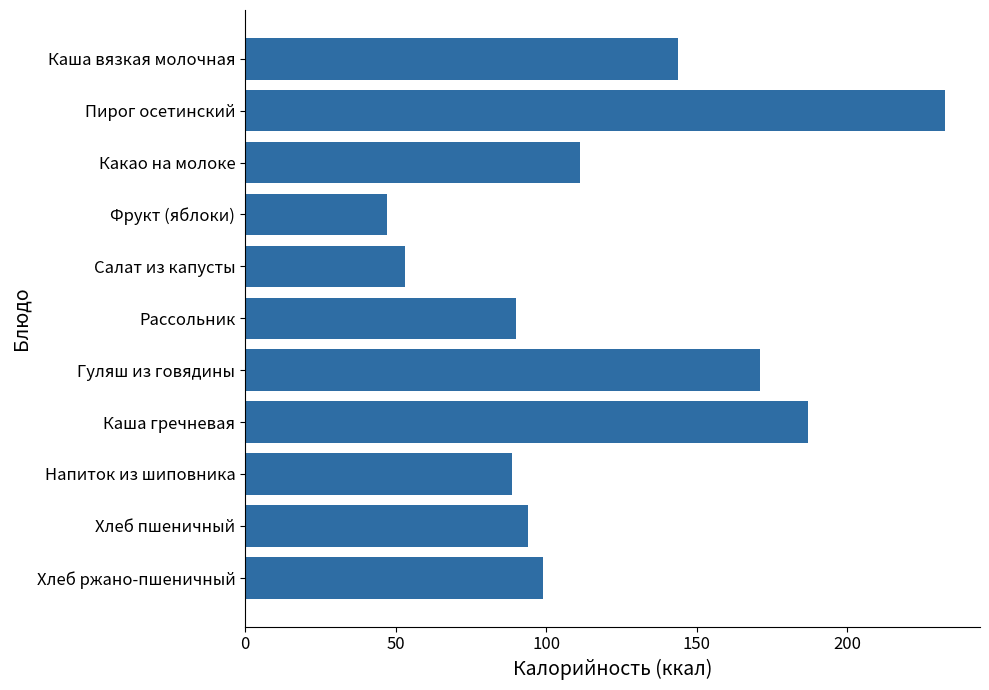

Between Рассольник and Фрукт (яблоки), which is larger?

Рассольник